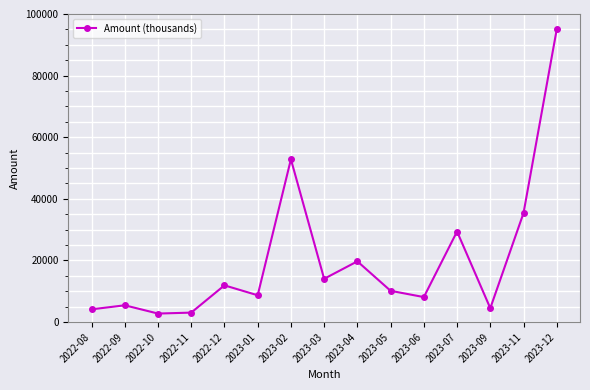

Count the number of data series in this chart.

1